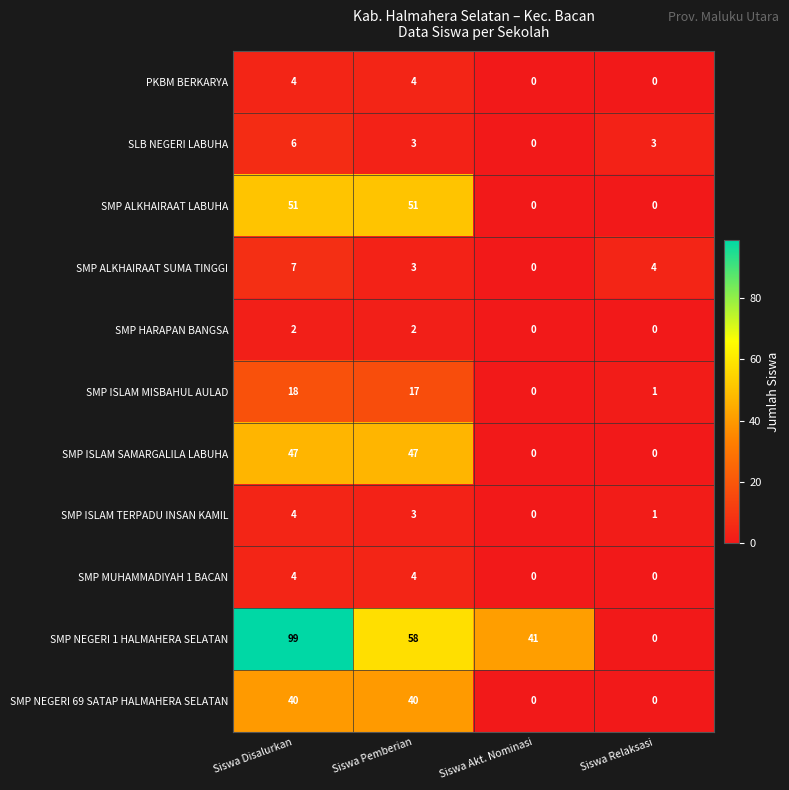

Which series has the largest total across all categories?

SMP NEGERI 1 HALMAHERA SELATAN